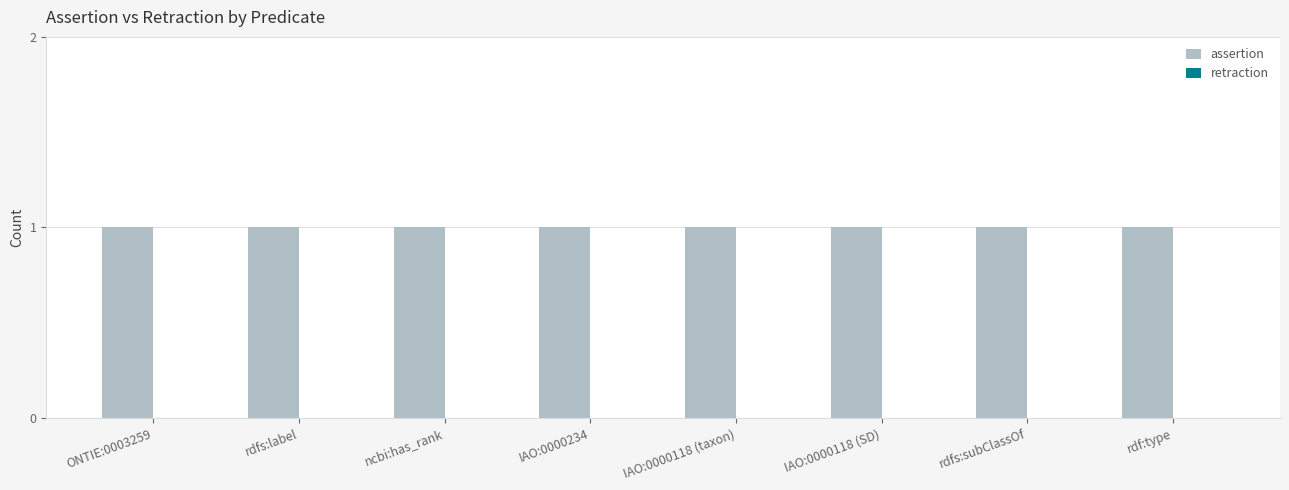

List the series in order of their peak value, highest first.

assertion, retraction